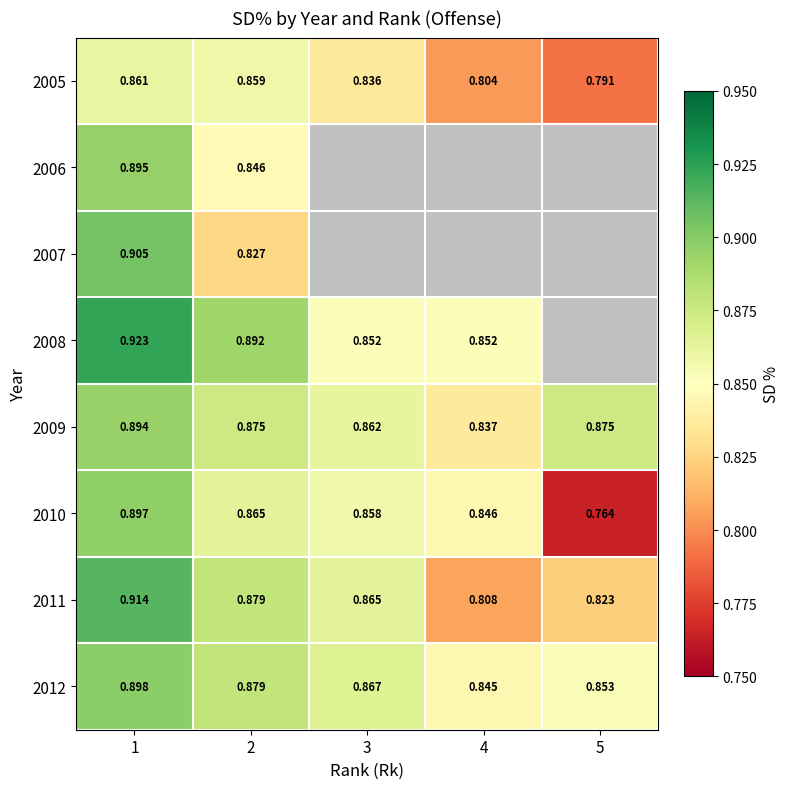

Is the value of 2012 at 2 greater than the value of 2005 at 2?

Yes